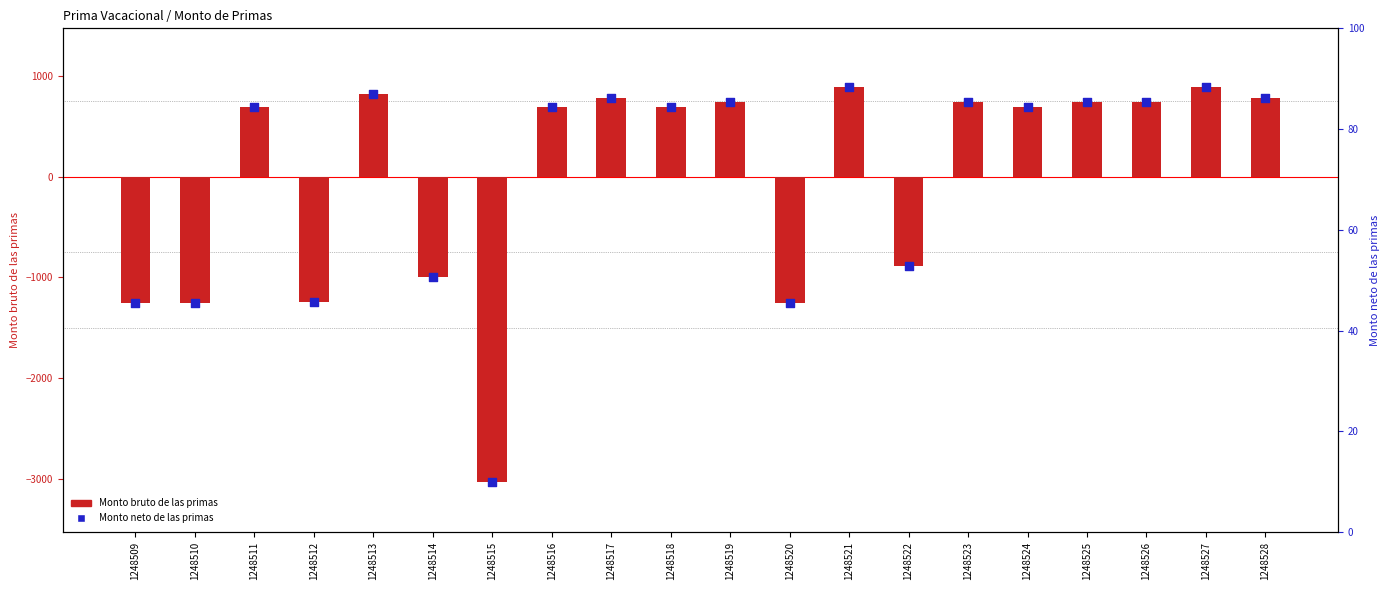

Which series contains the lowest Y value?

Monto bruto de las primas